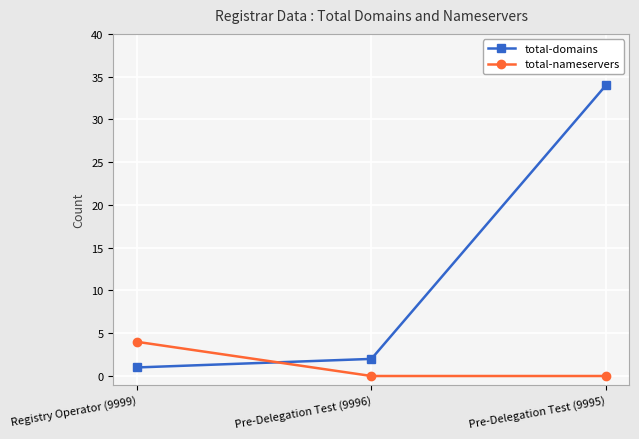

Reading right to left, extract all data points from this chart.

total-domains: 34	2	1
total-nameservers: 0	0	4